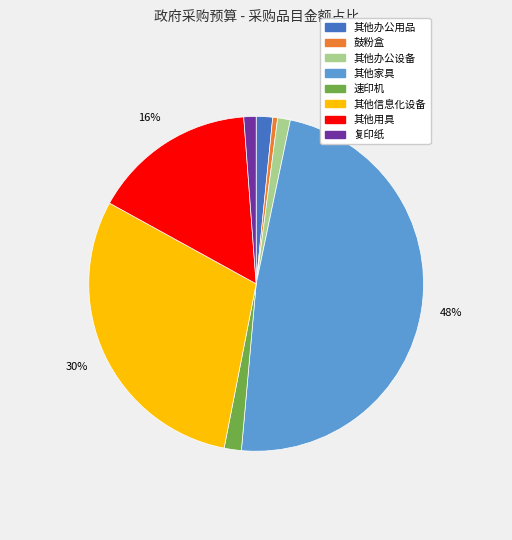

Between 鼓粉盒 and 其他办公用品, which is larger?

其他办公用品